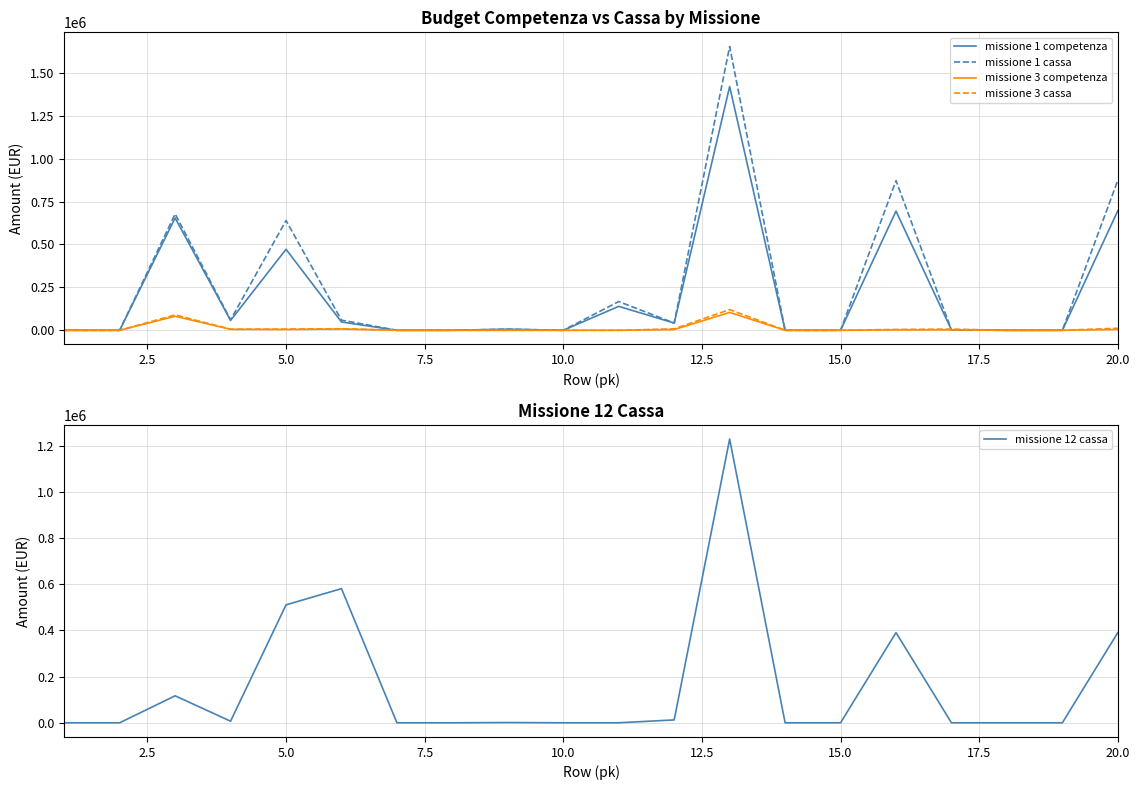

List the series in order of their peak value, lowest first.

missione 3 competenza, missione 3 cassa, missione 12 cassa, missione 1 competenza, missione 1 cassa